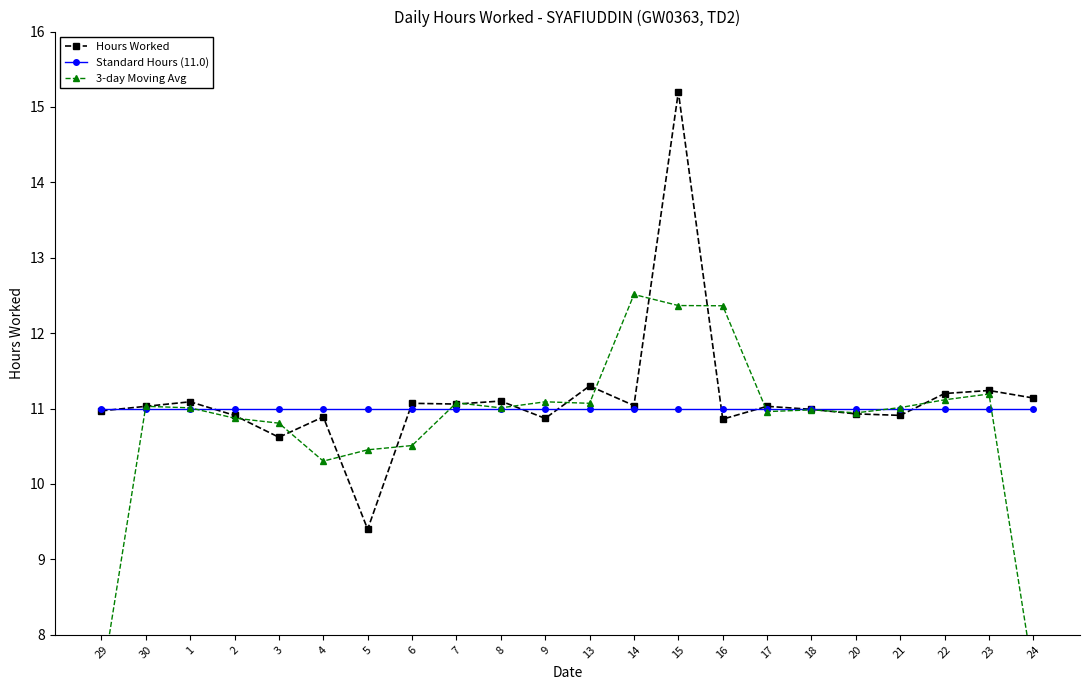

Where is the first local minimum for Hours Worked?

3